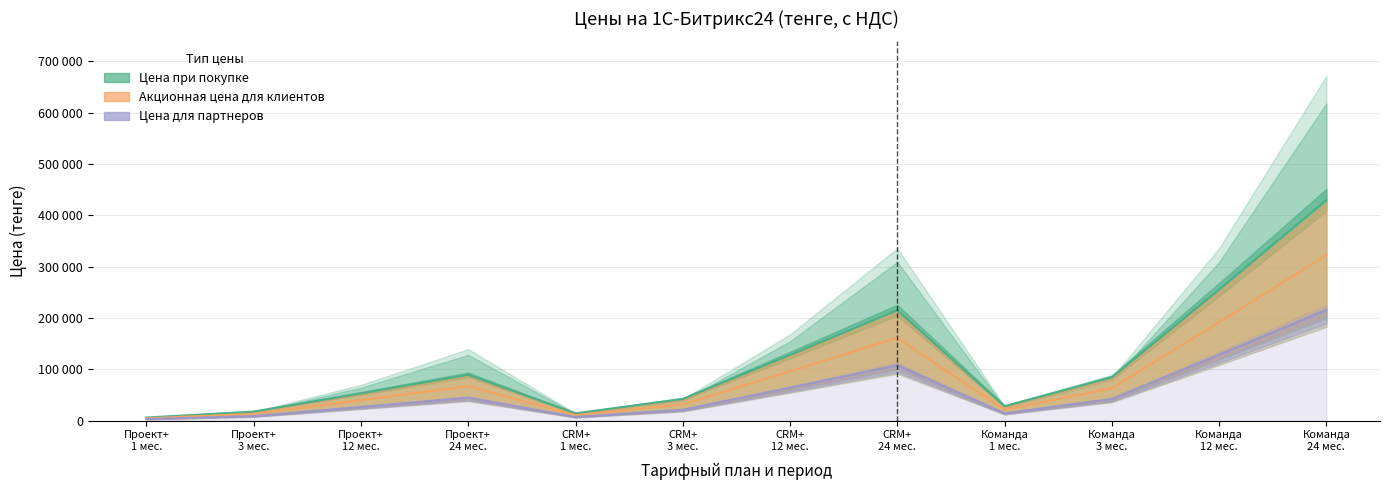

What is the sum of all Акционная цена для клиентов values?

1361344